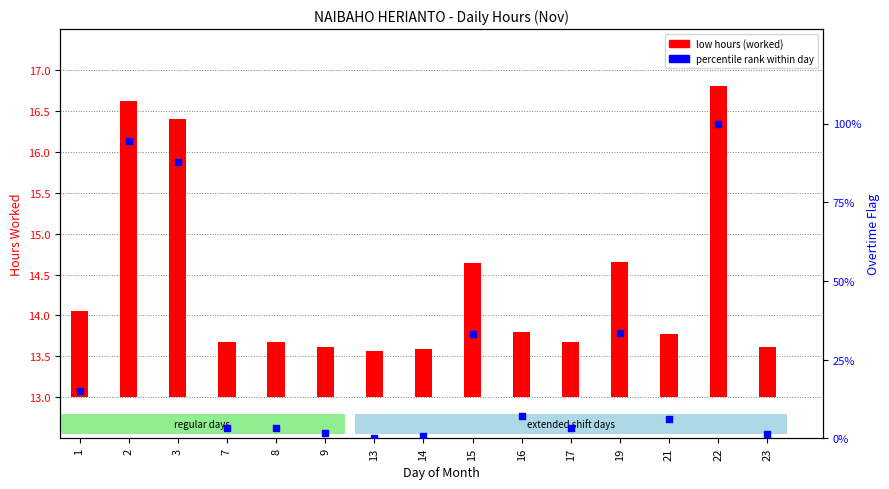

Which series has the widest spread of Y values?

percentile rank within day